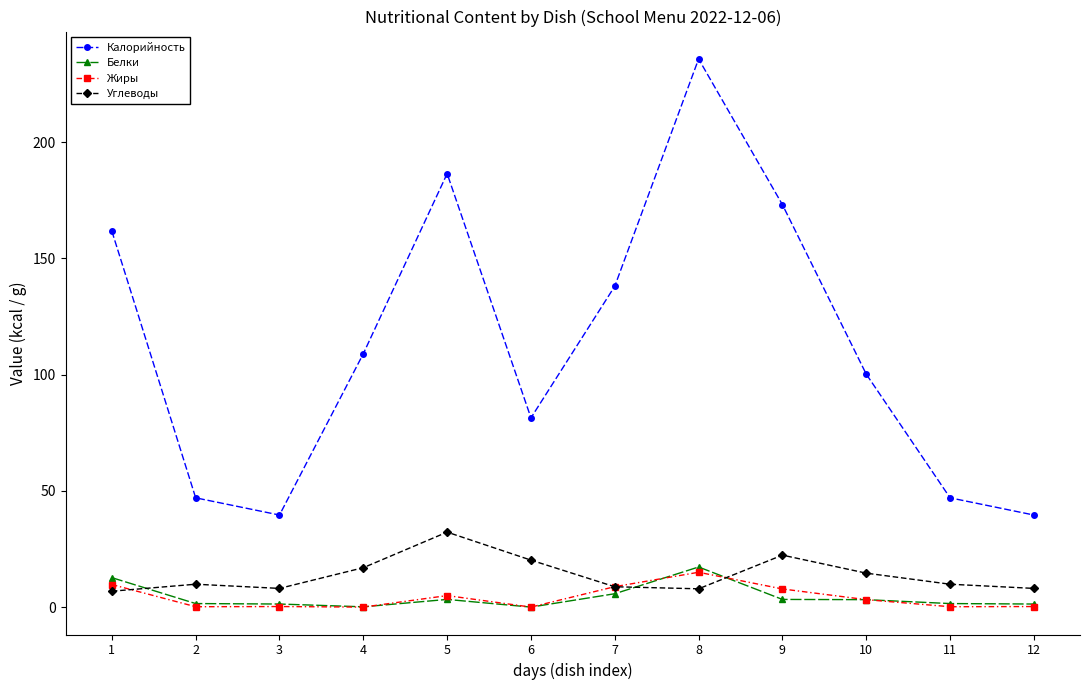

Which category has the highest value in the Белки series?

8